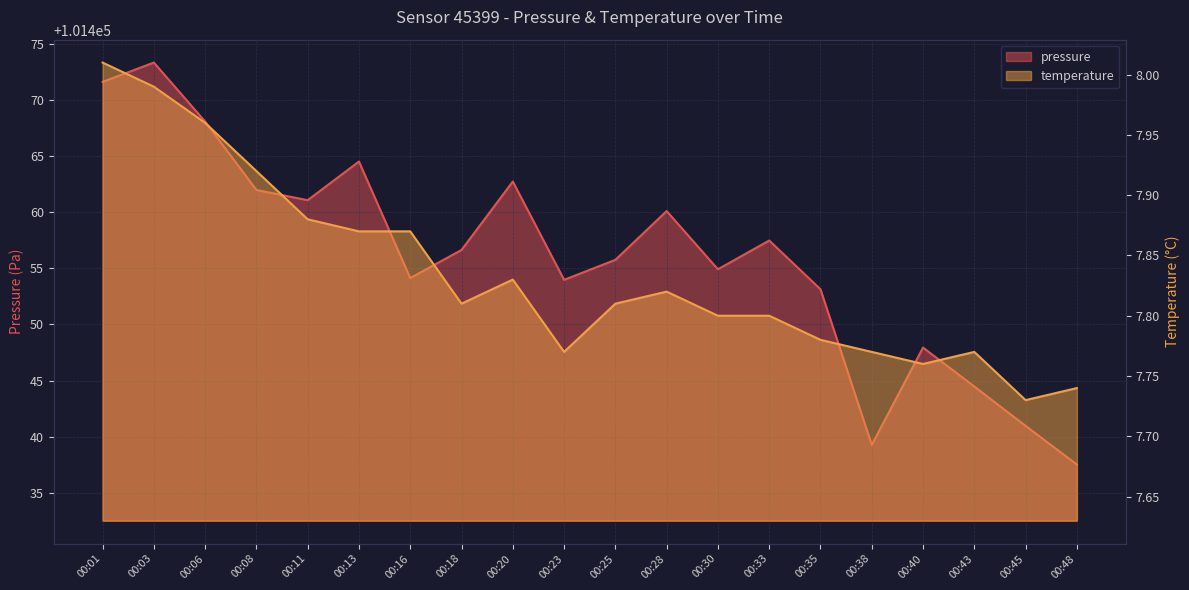

At which category is the sum across all series the highest?

00:03